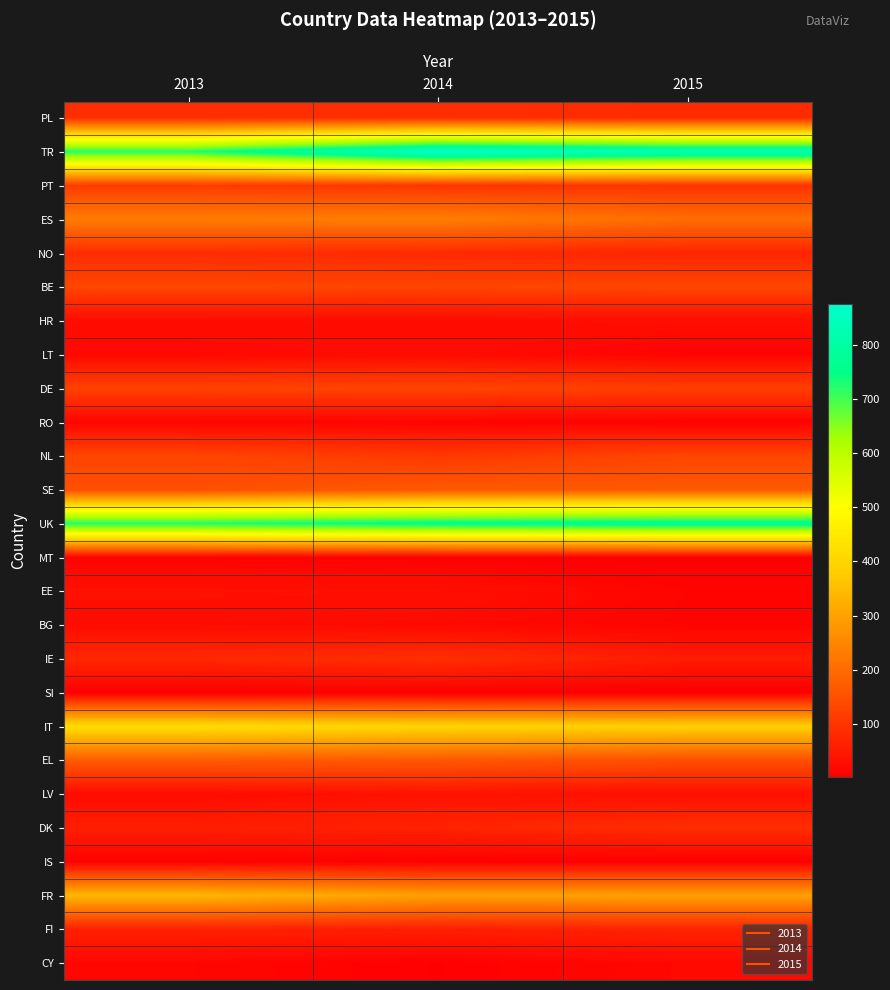

Which series changed the most between 2013 and 2015?

TR